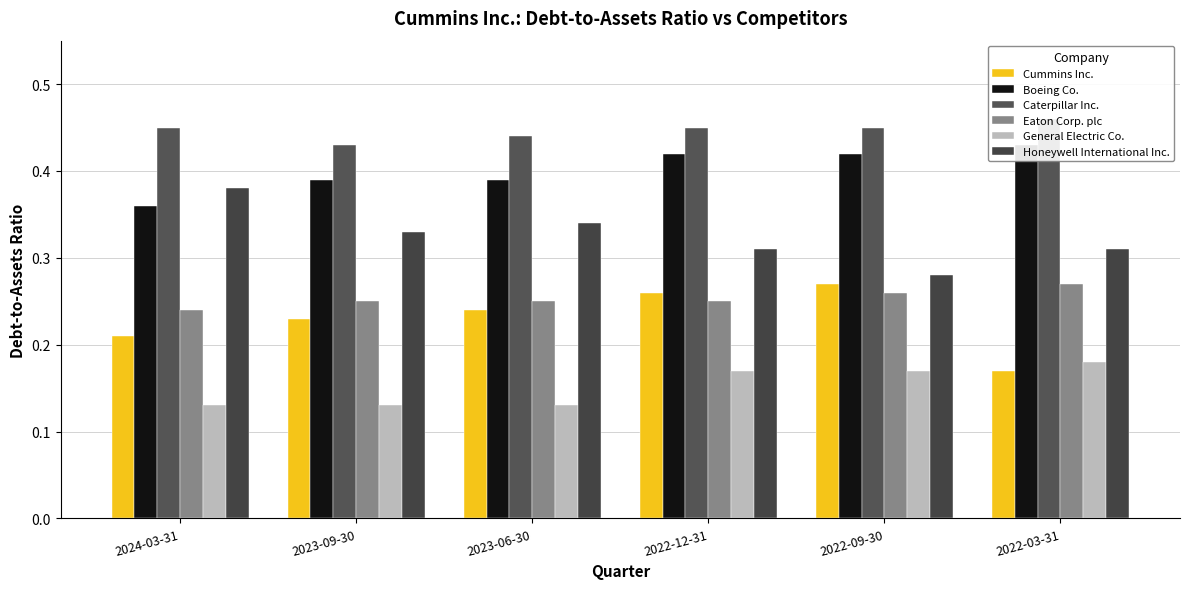

Is the value of Honeywell International Inc. at 2022-12-31 greater than the value of Boeing Co. at 2024-03-31?

No